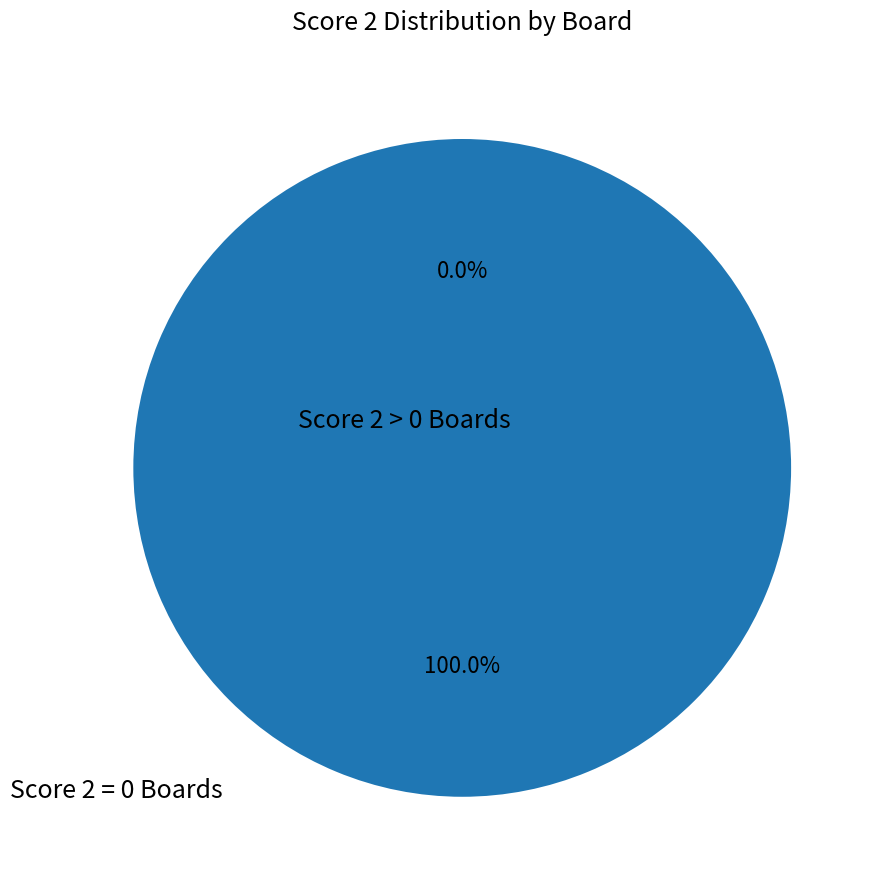

True or false: Board 3 accounts for 4% of the total.

True